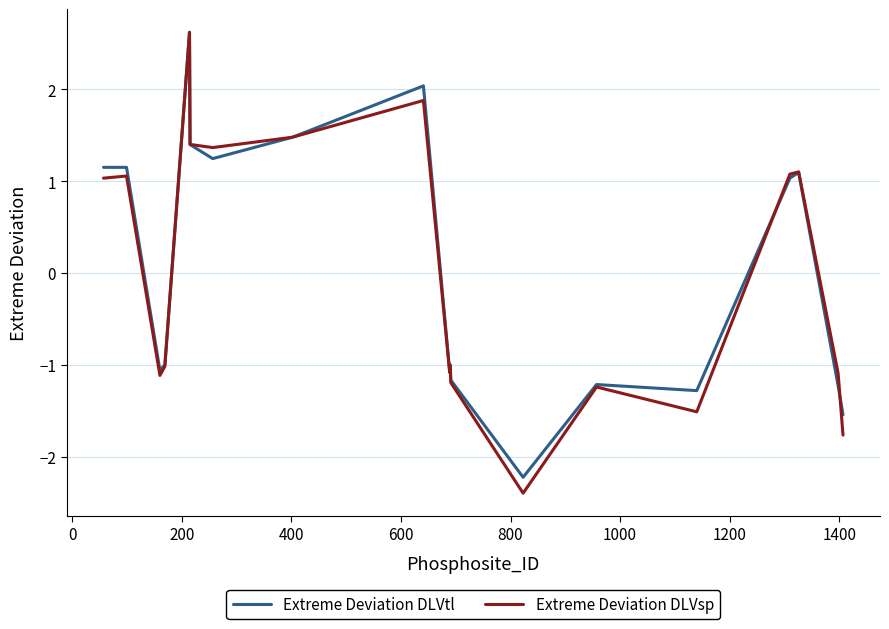

What is the maximum value for Extreme Deviation DLVtl?

2.6